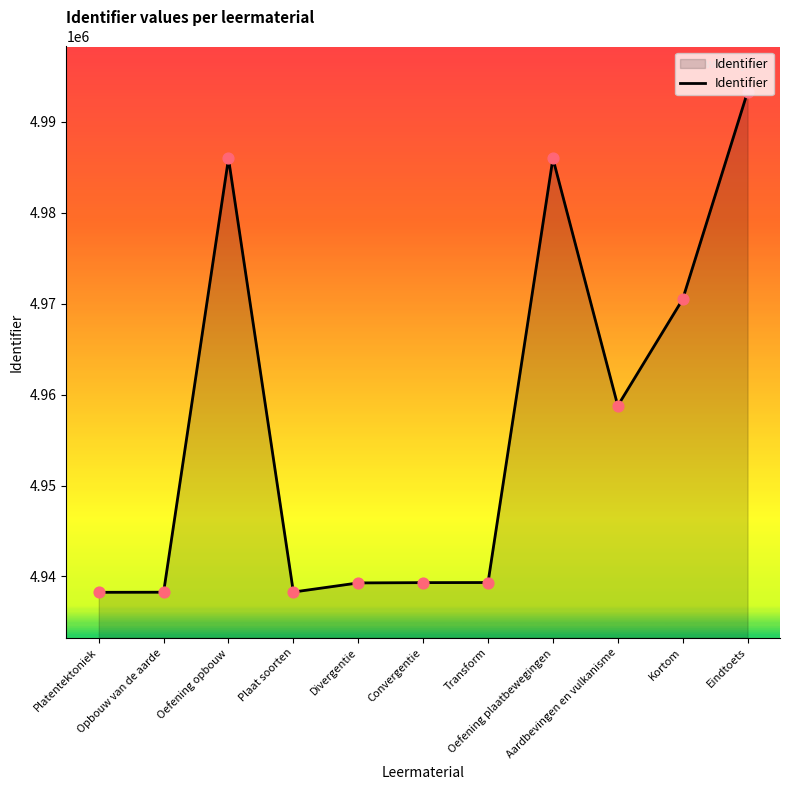

What is the ratio of the value at Aardbevingen en vulkanisme to the value at Plaat soorten?

1.0